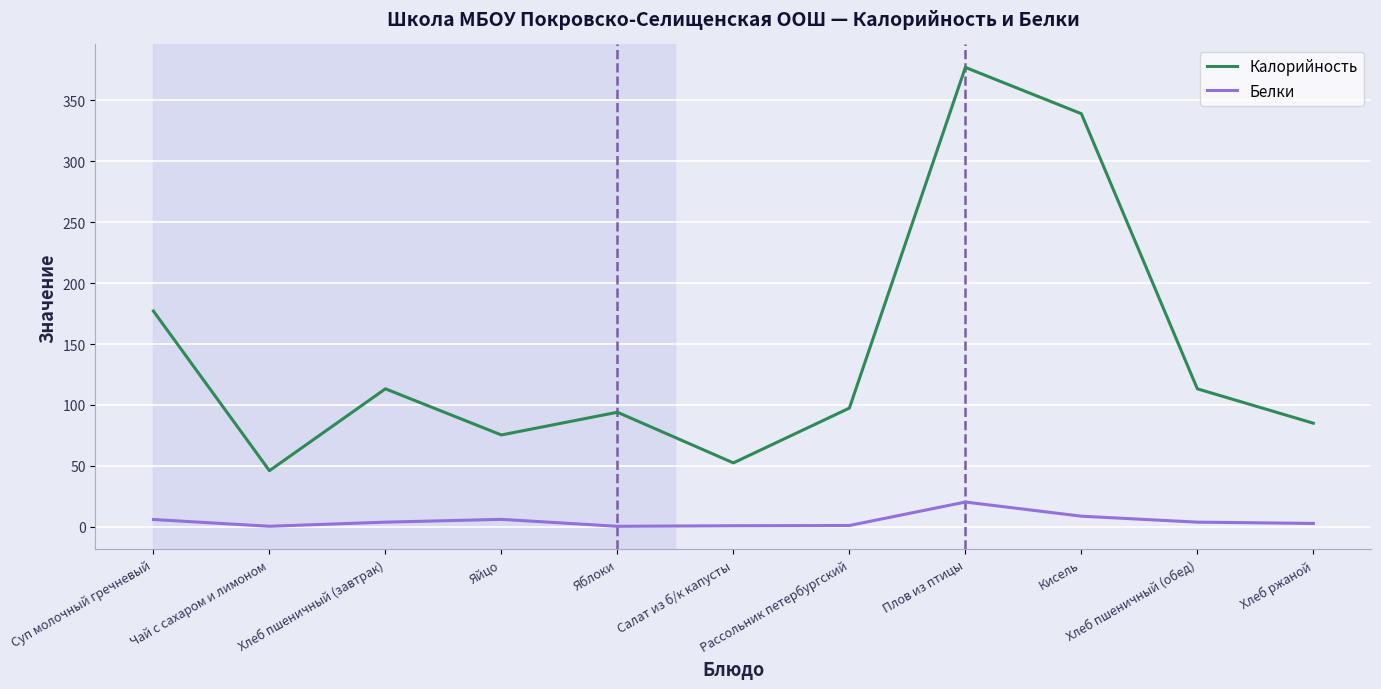

What value does the Белки series have at Хлеб пшеничный (обед)?

3.8